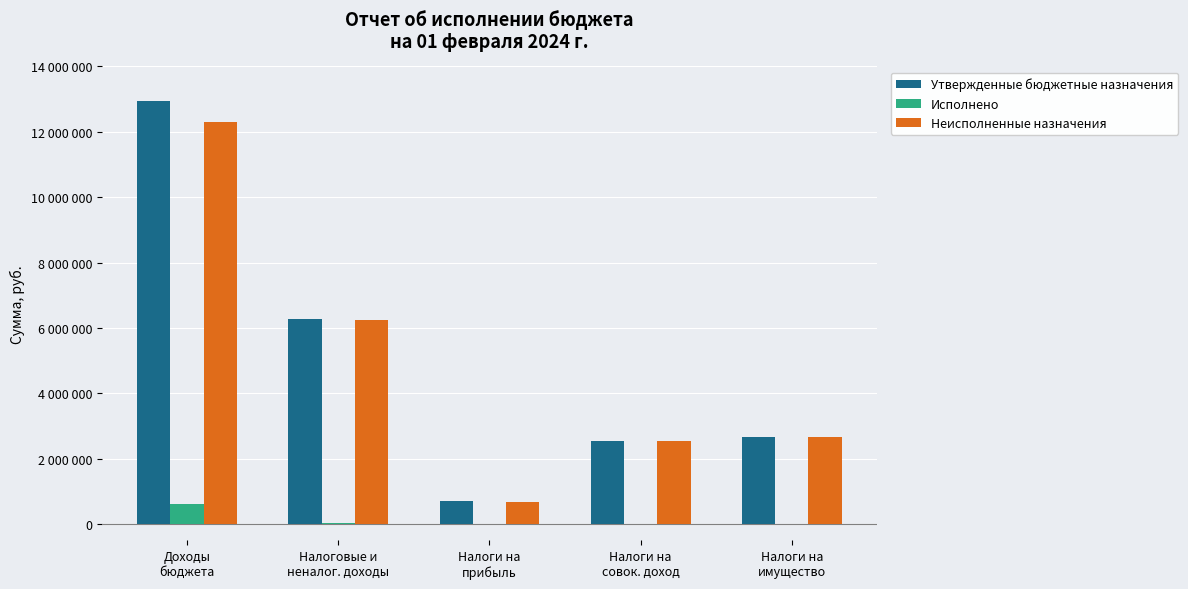

Which series has the widest spread of values?

Утвержденные бюджетные назначения